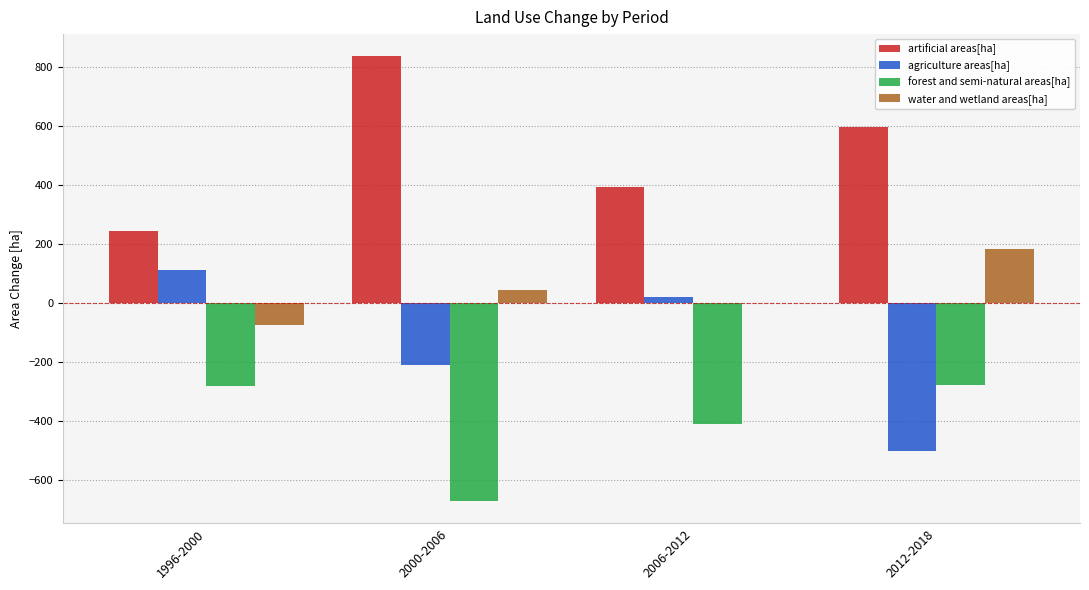

True or false: water and wetland areas[ha] has a value of 0.0 at 2006-2012.

True